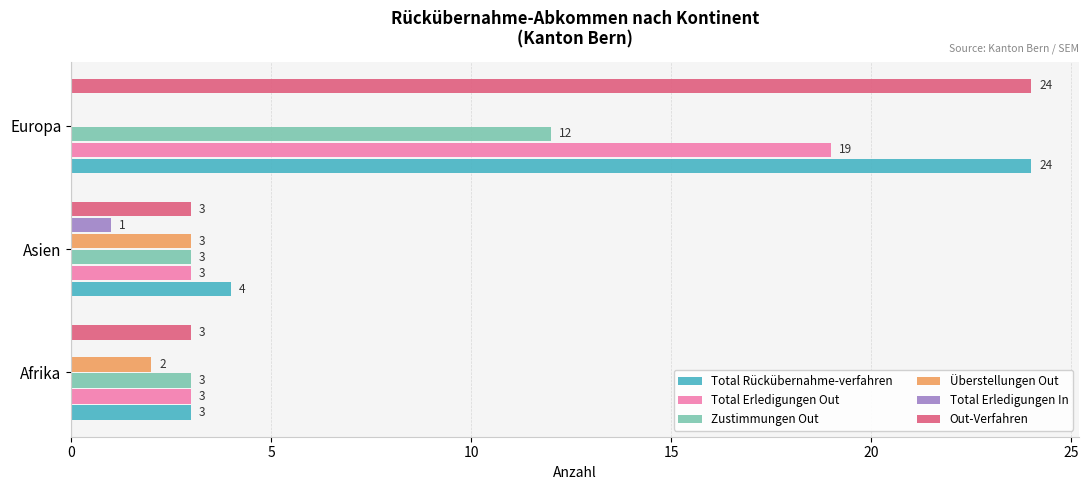

True or false: Zustimmungen Out has a value of 2 at Asien.

False